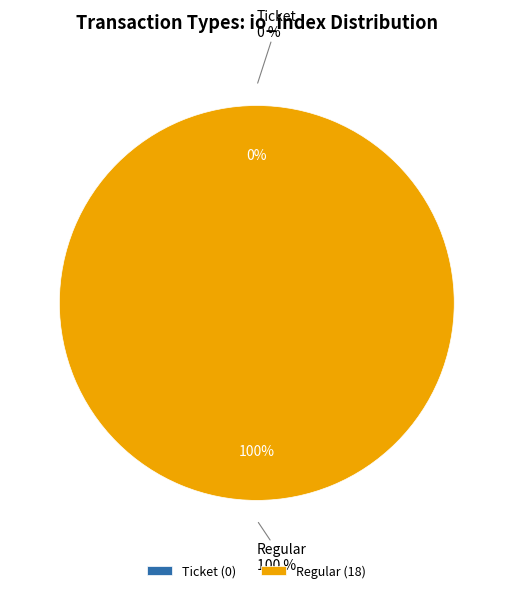

Count the number of slices in the pie.

2